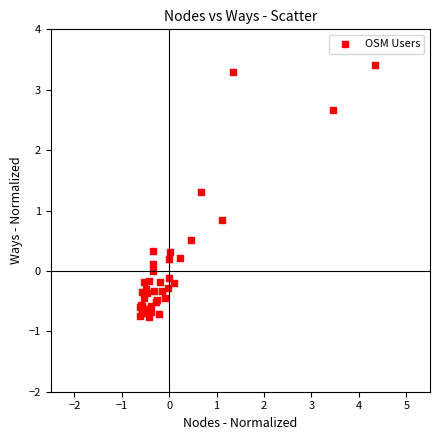

What Y value in the scatter plot is closest to 1?

0.8